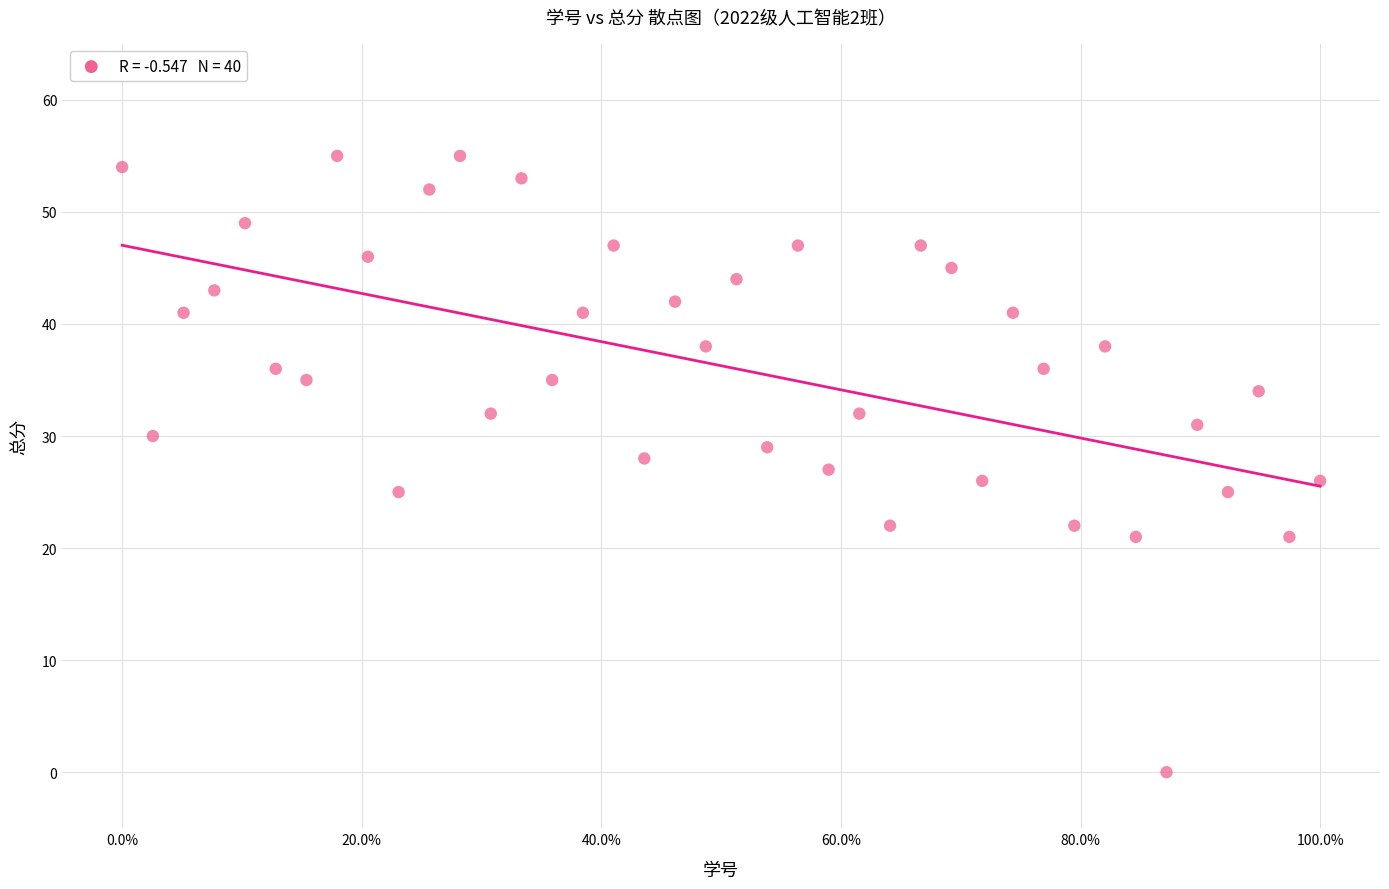

What is the range of Y values (max minus min)?

55